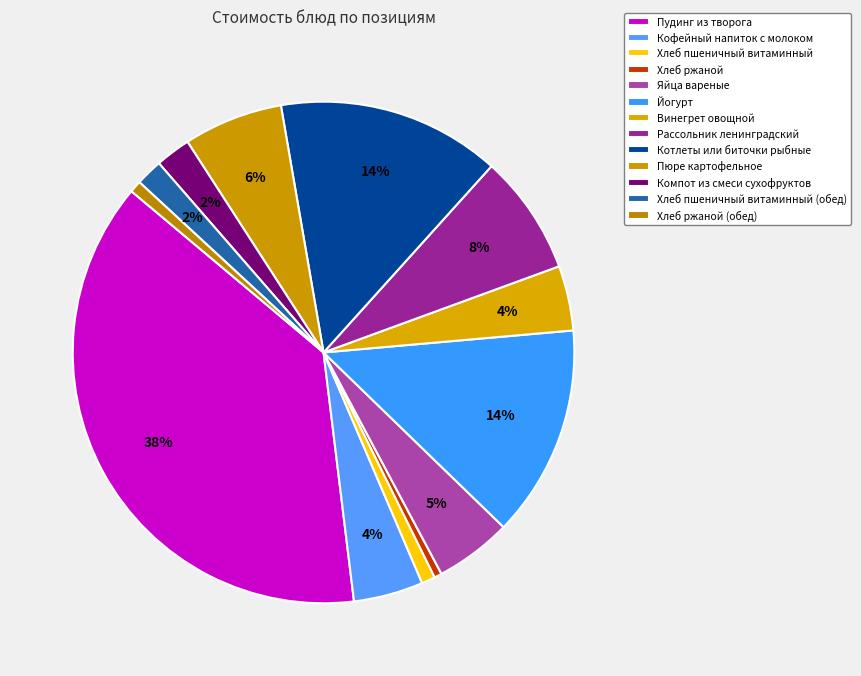

Count the number of slices in the pie.

13